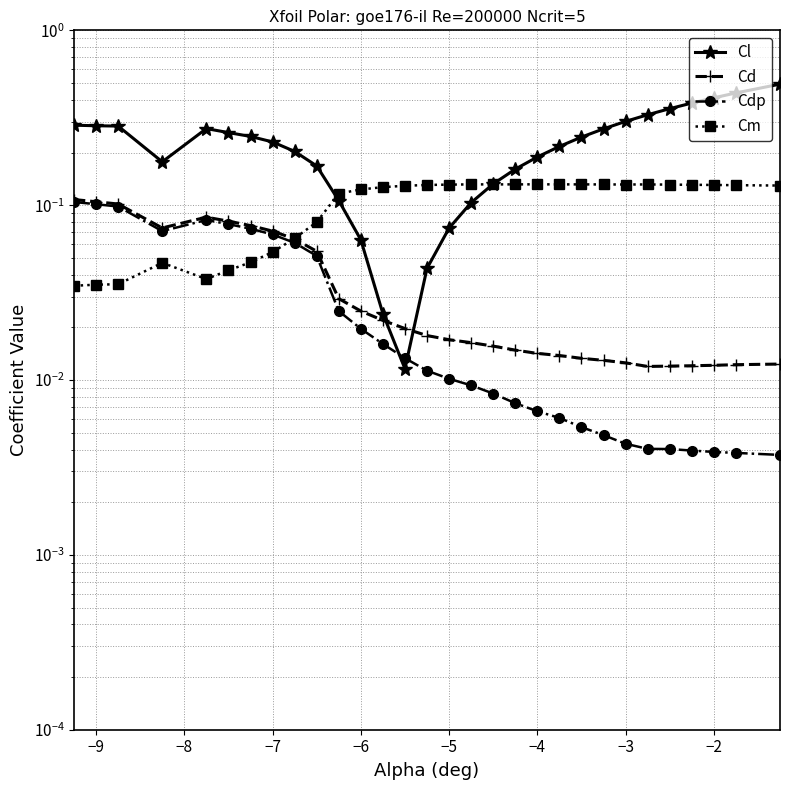

Count the Cd values in the range 0 to 1.

30